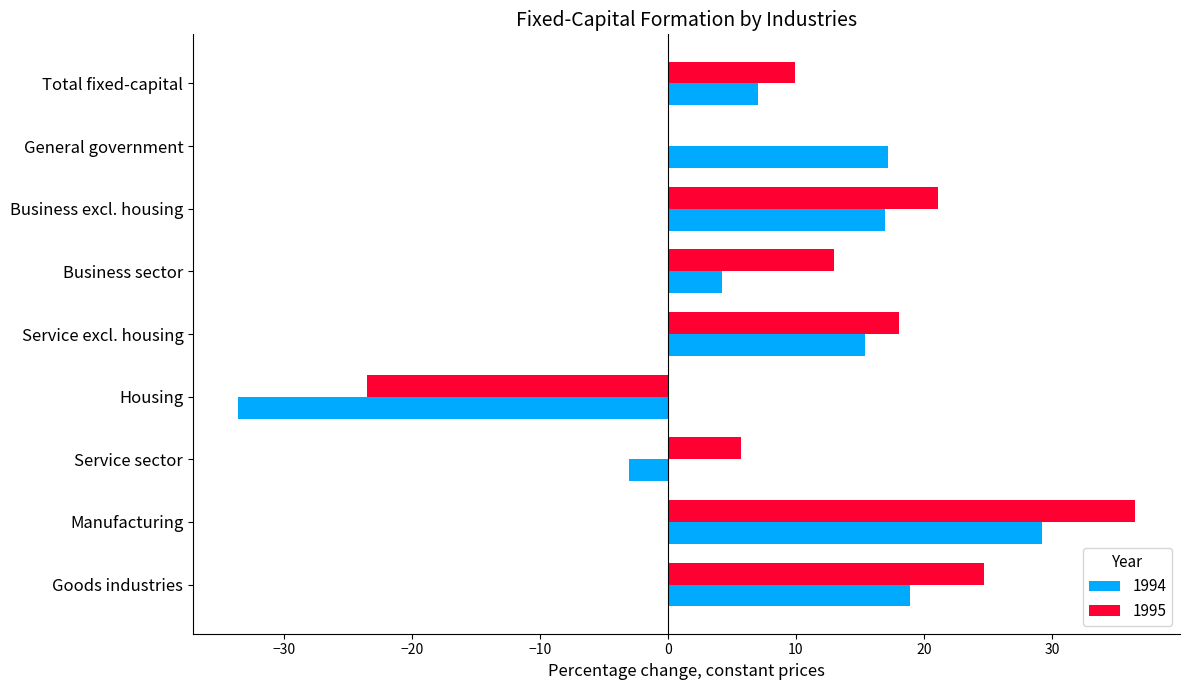

The value of 1994 at Total fixed-capital is 7.0. True or false?

True